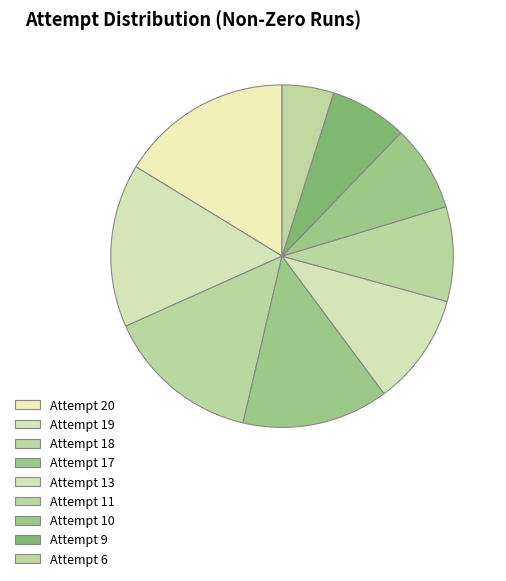

Does Attempt 10 represent more than half of the total?

No